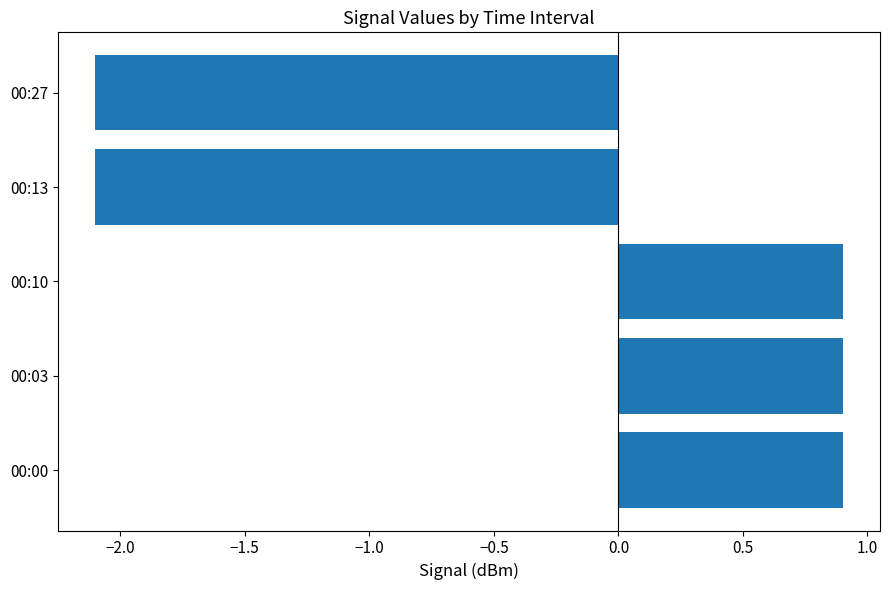

How many distinct data groups are displayed?

1